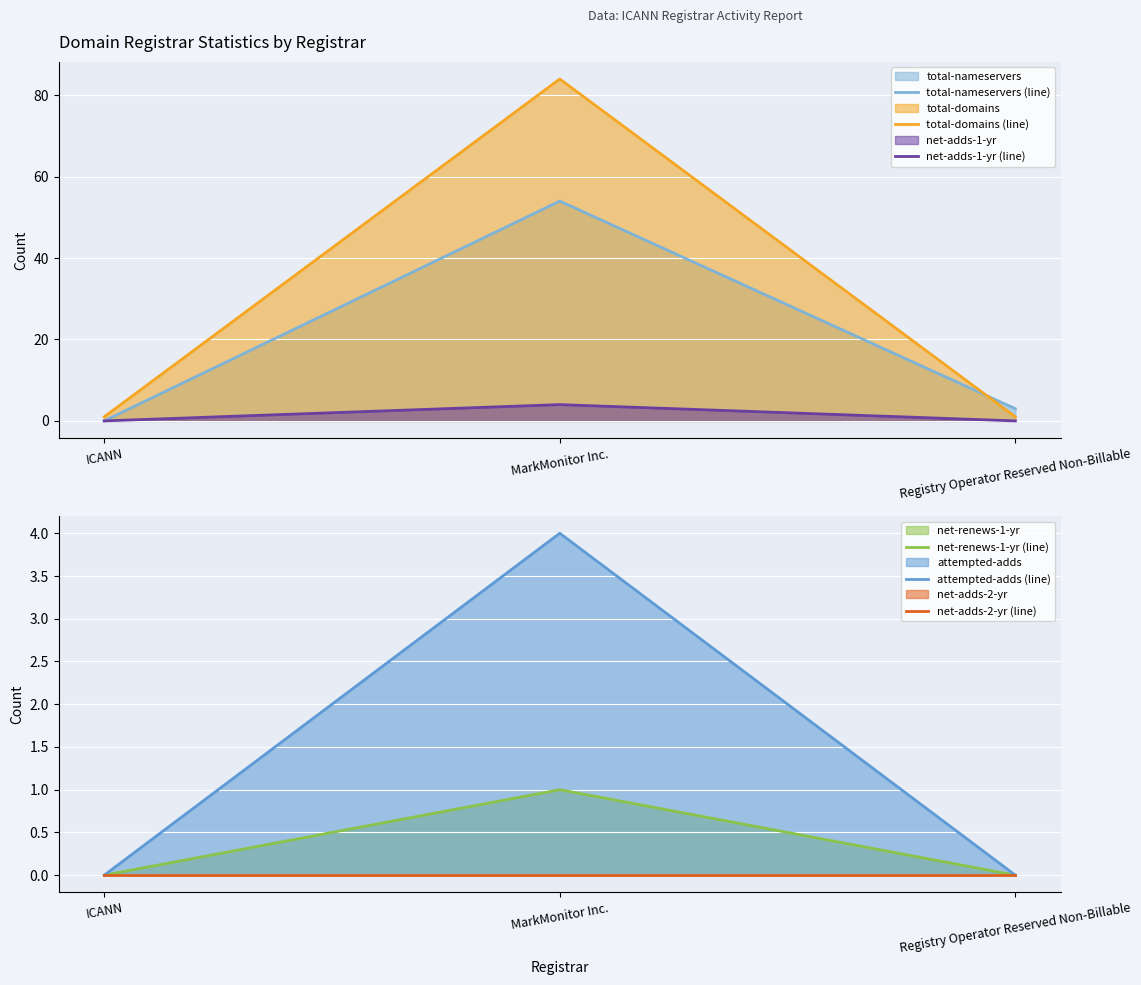

Read the total-nameservers (line) value at MarkMonitor Inc..

54